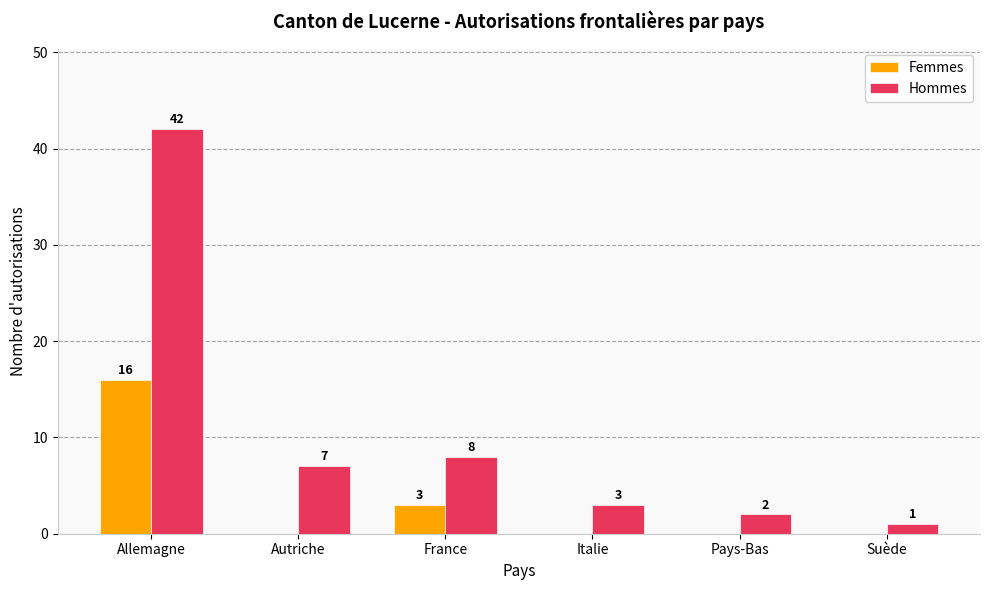

Which series has the widest spread of values?

Hommes